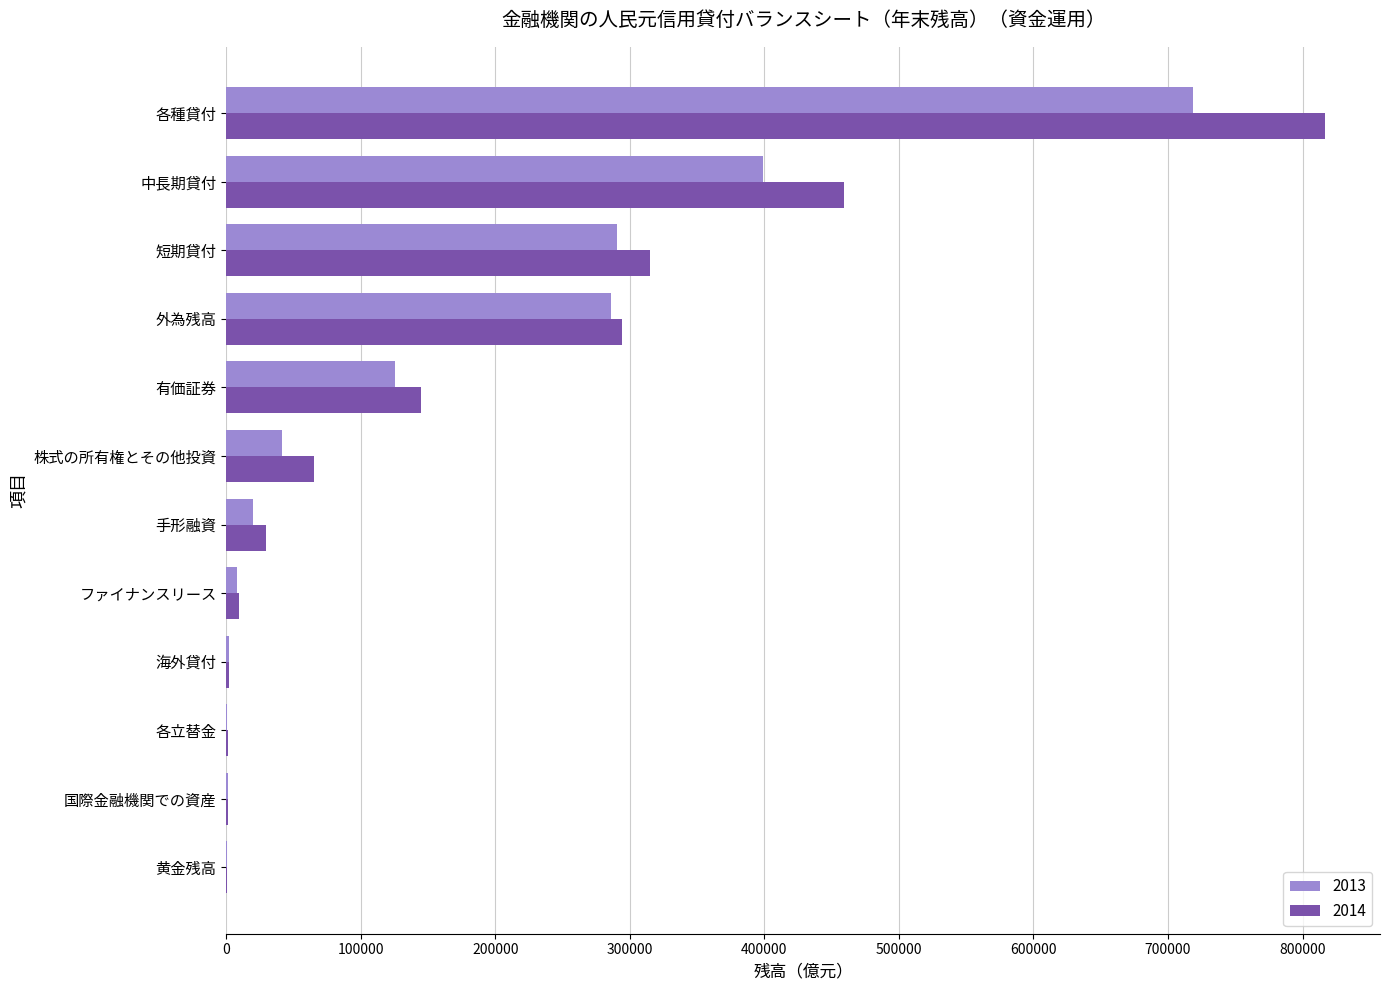

What is the total value across all series at 手形融資?

48763.4